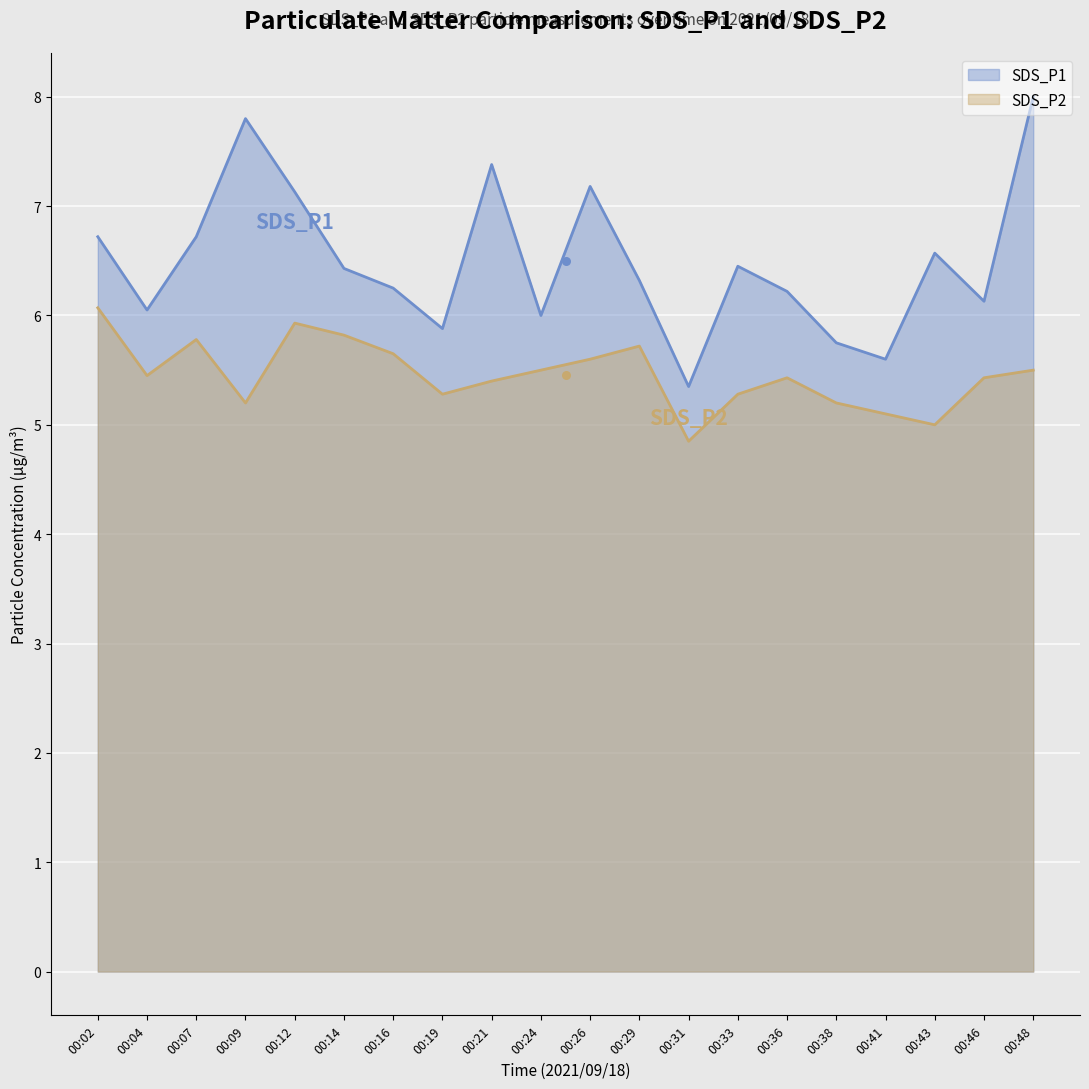

Which series has the widest spread of Y values?

SDS_P1